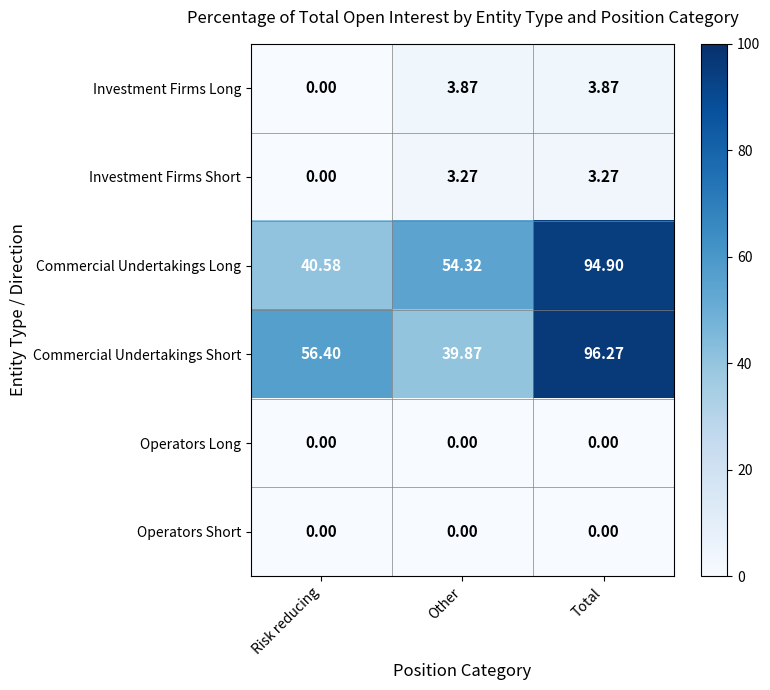

Rank the categories by Commercial Undertakings Short value from lowest to highest.

Other, Risk reducing, Total